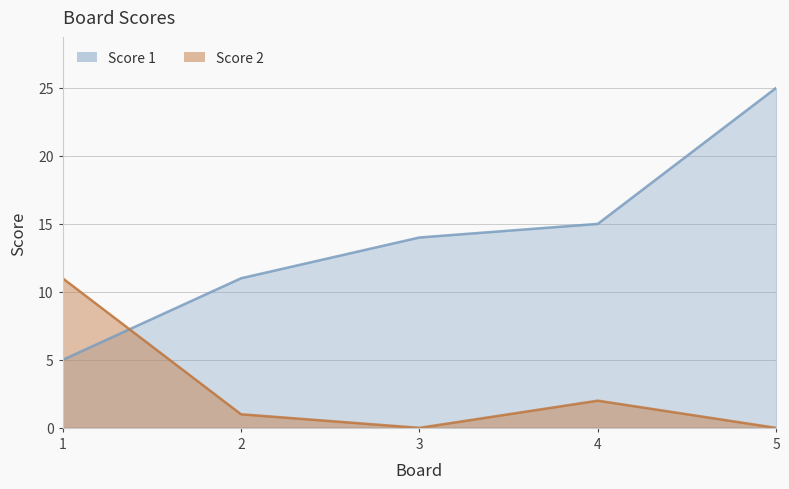

Where do Score 1 and Score 2 first cross each other?

1 and 2